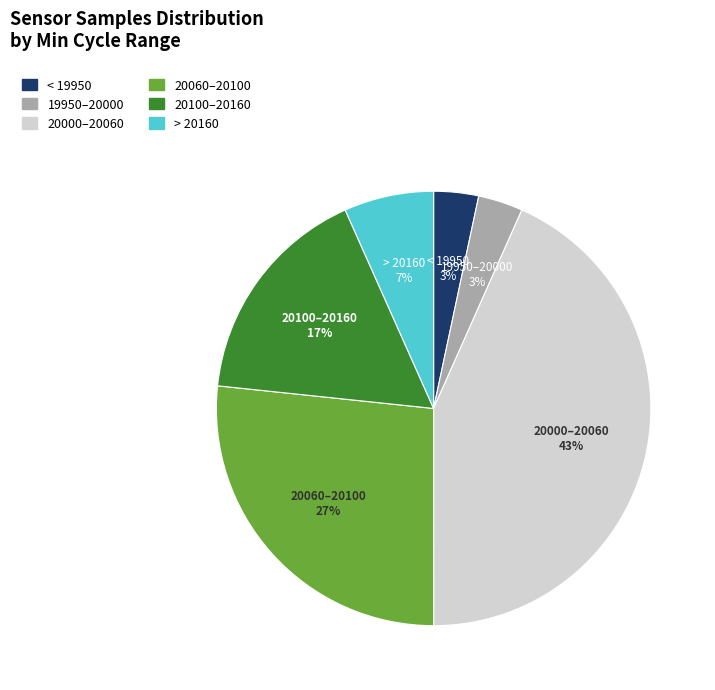

Is there any slice that represents more than half of the pie?

No